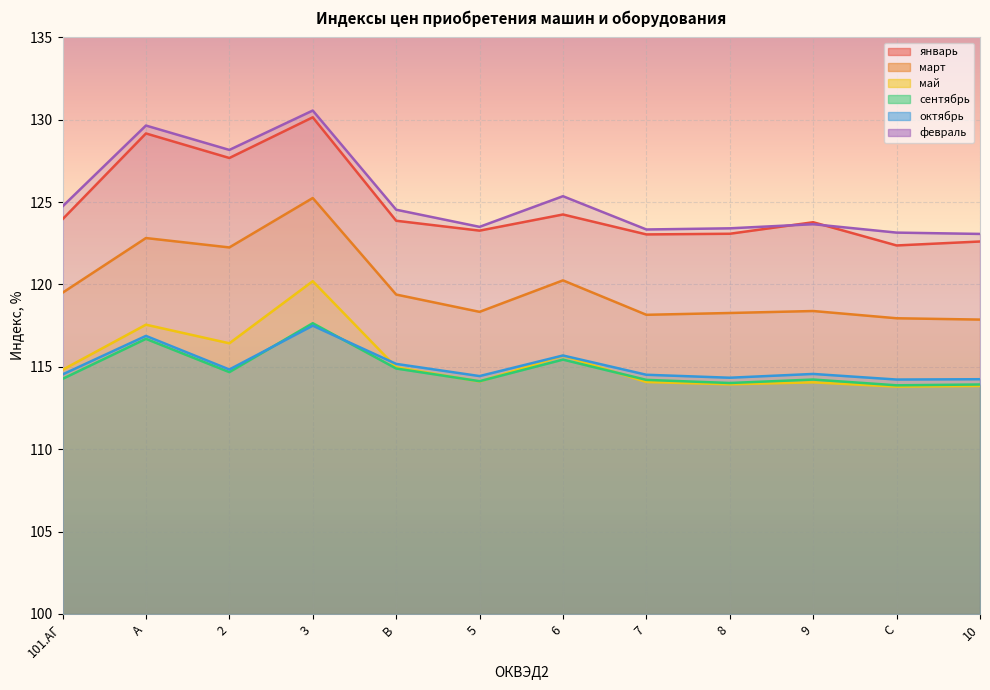

Reading right to left, extract all data points from this chart.

январь: 122.6	122.4	123.8	123.1	123.0	124.2	123.3	123.9	130.2	127.7	129.2	124.0
март: 117.9	118.0	118.4	118.3	118.2	120.2	118.3	119.4	125.2	122.2	122.8	119.5
май: 113.8	113.8	114.1	113.9	114.1	115.7	114.1	115.0	120.2	116.4	117.6	114.8
сентябрь: 113.9	113.9	114.2	114.0	114.2	115.4	114.1	114.9	117.7	114.7	116.7	114.3
октябрь: 114.2	114.2	114.6	114.3	114.5	115.7	114.4	115.2	117.5	114.8	116.9	114.5
февраль: 123.1	123.2	123.7	123.4	123.3	125.4	123.5	124.5	130.6	128.2	129.7	124.7